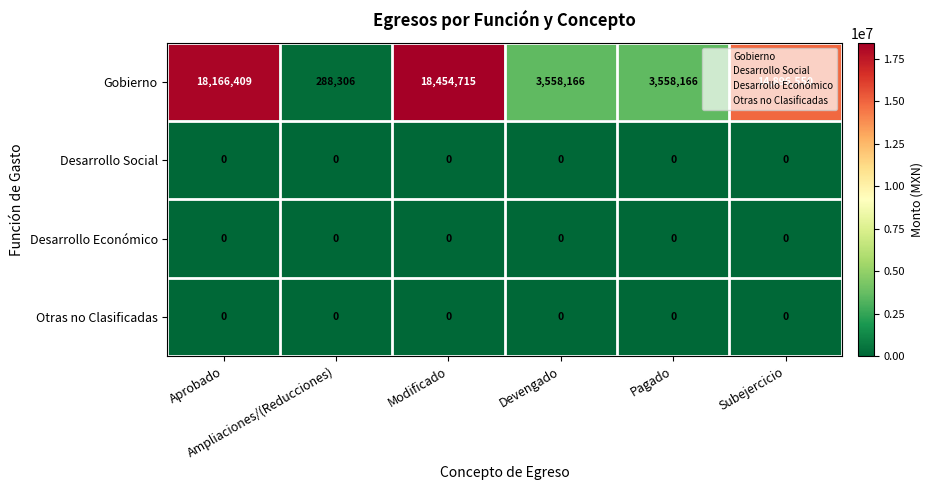

Which series has the largest range (max minus min)?

Gobierno